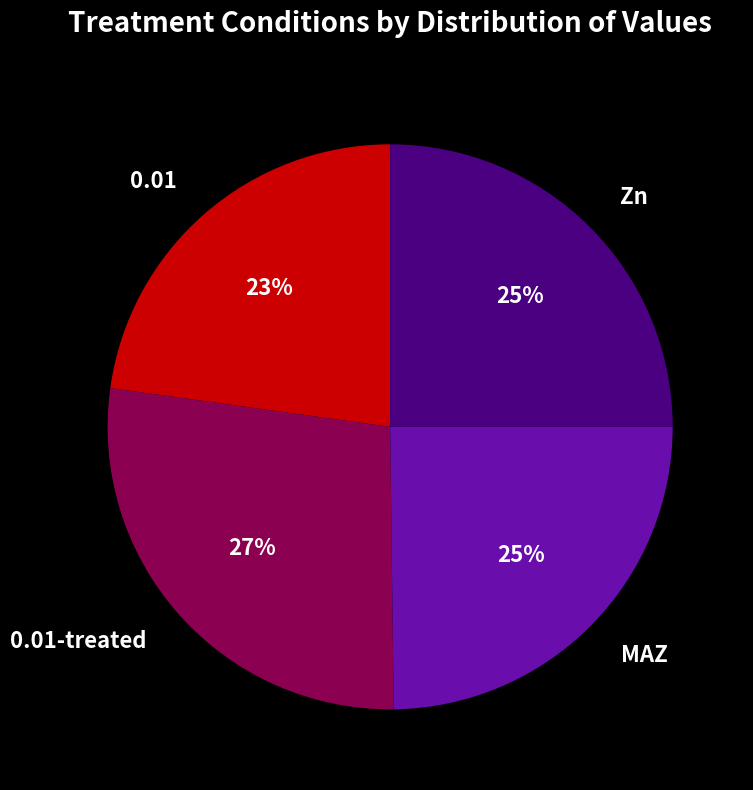

To the nearest percent, what is the average slice percentage?

25%